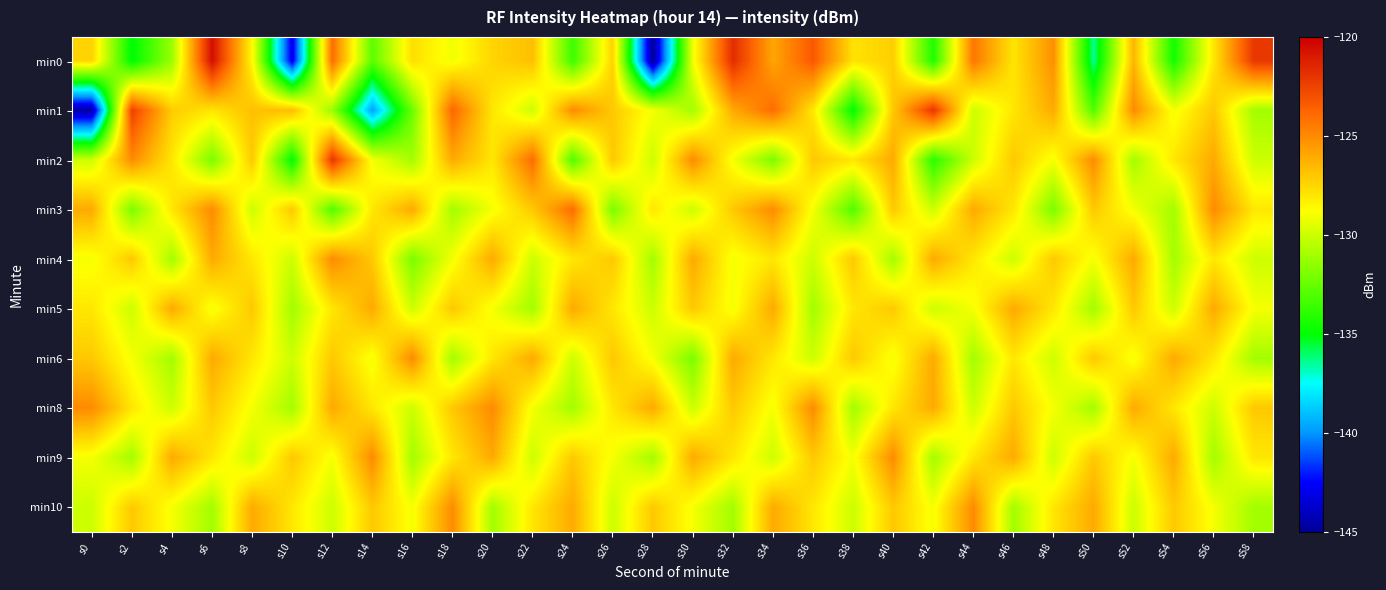

Rank the series at s44 from lowest to highest value.

min6, min1, min2, min8, min5, min4, min9, min3, min10, min0